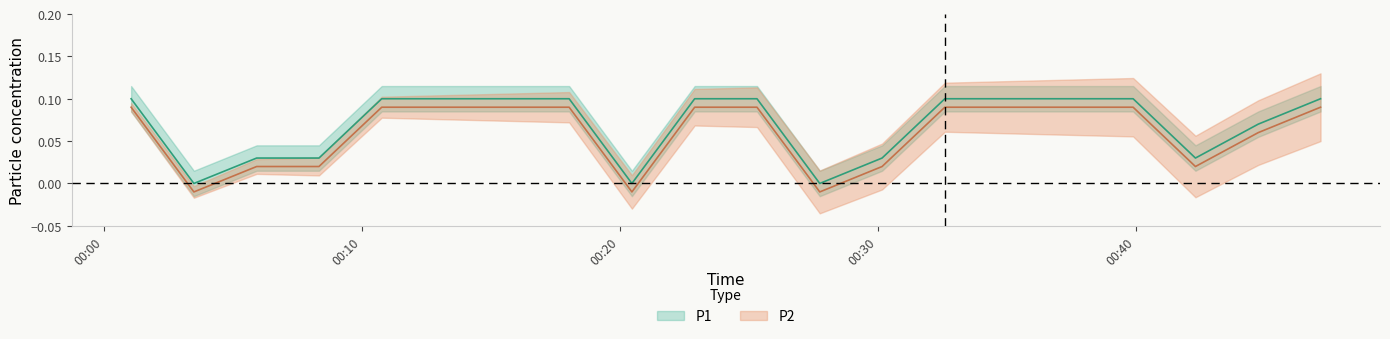

How many data points in P1 are above 0?

17